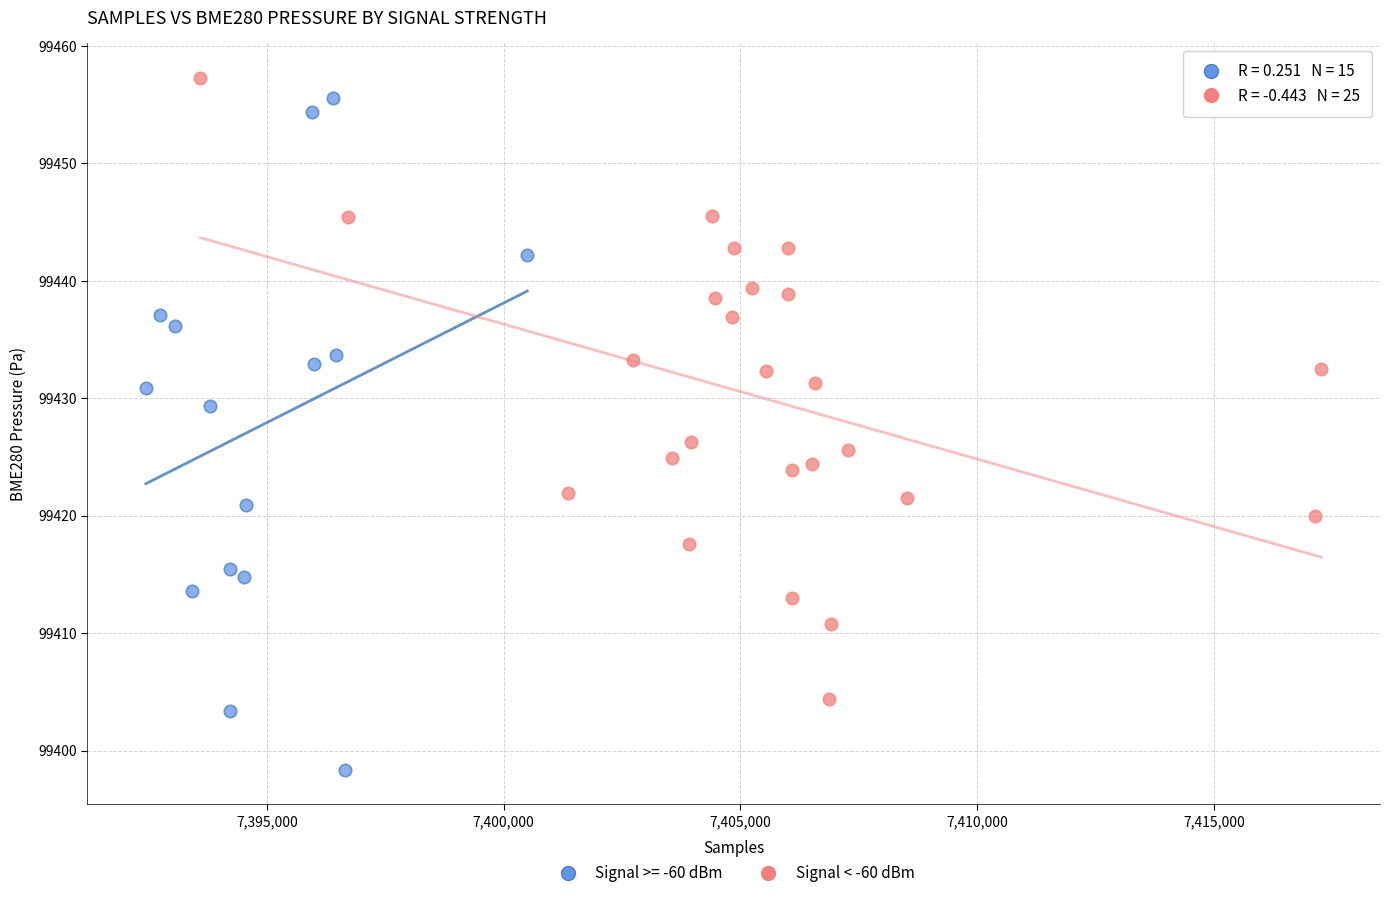

Which series contains the lowest Y value?

Signal >= -60 dBm